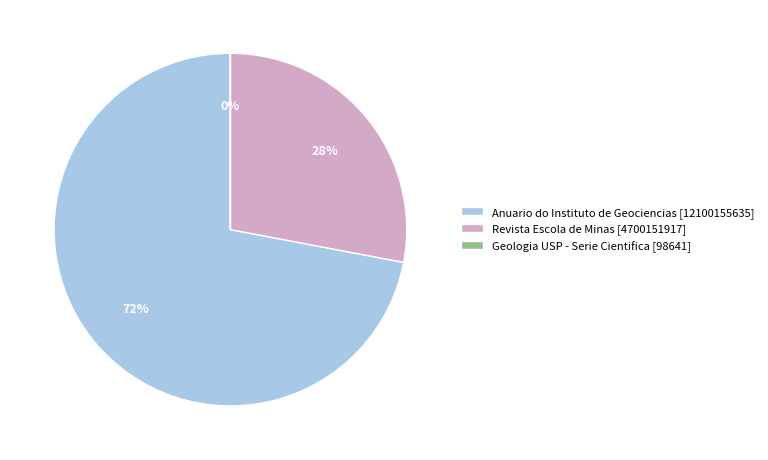

Approximately how many times larger is the value at Anuario do Instituto de Geociencias [12100155635] compared to Revista Escola de Minas [4700151917]?

2.6